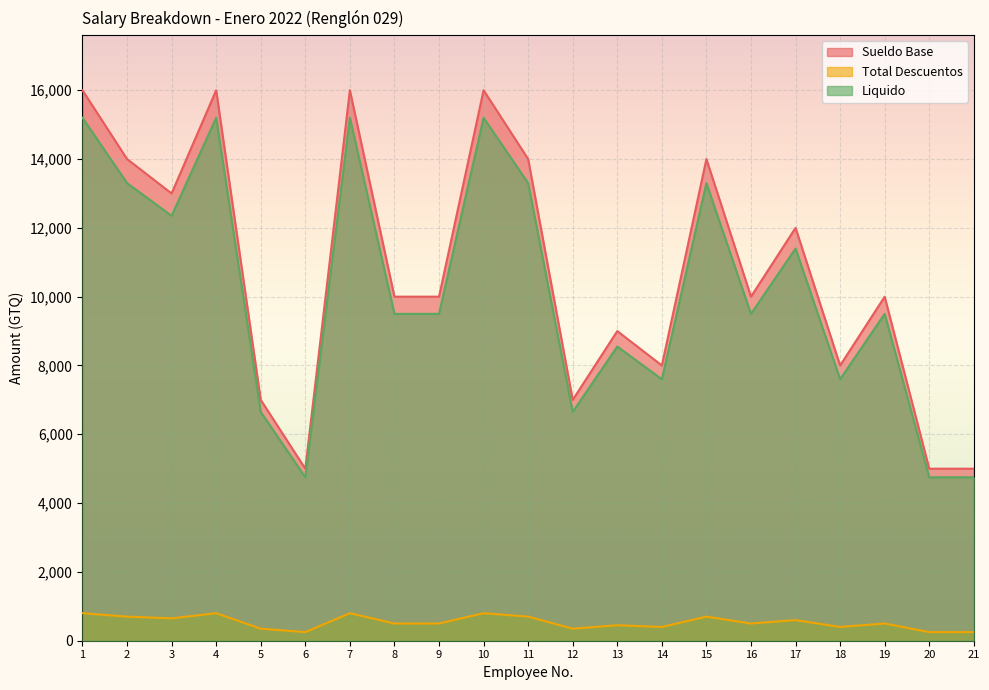

What is the average value of the Liquido series?

10179